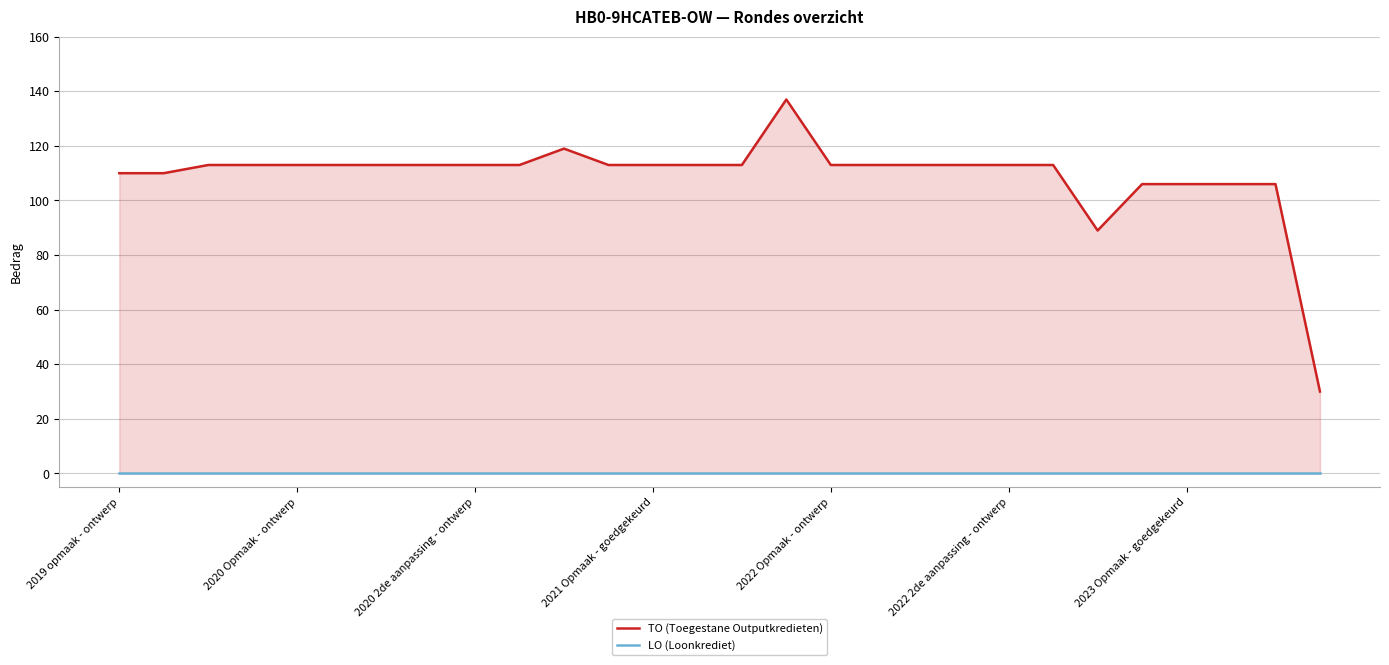

Which series has the widest spread of values?

TO (Toegestane Outputkredieten)